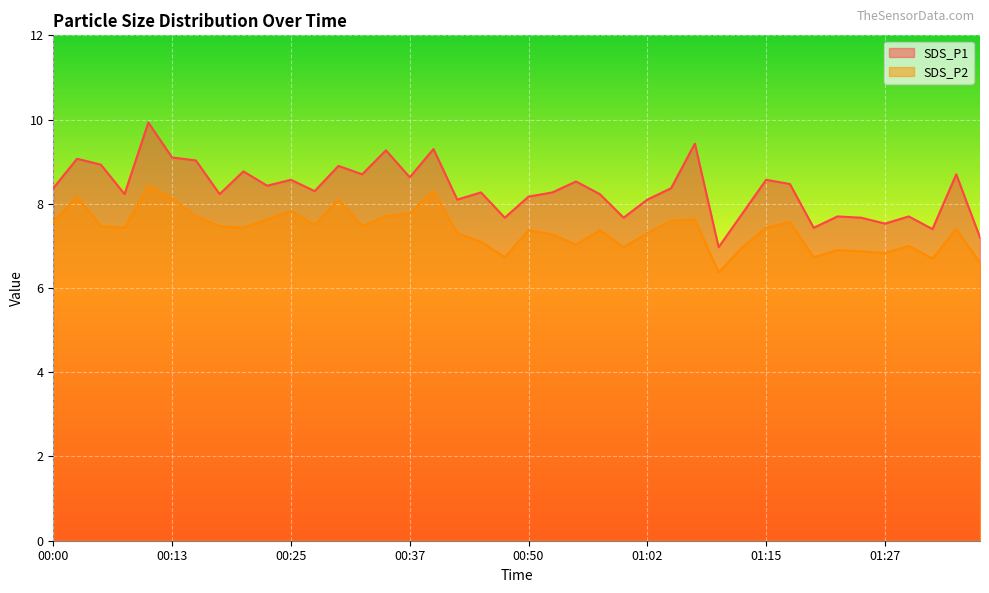

At which category is the sum across all series the highest?

00:10